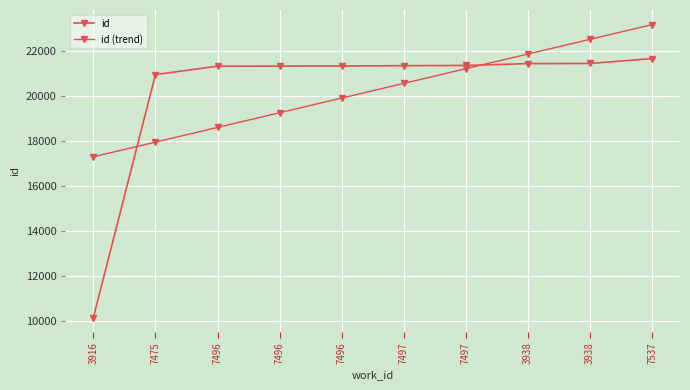

Does the chart have visible grid lines?

Yes